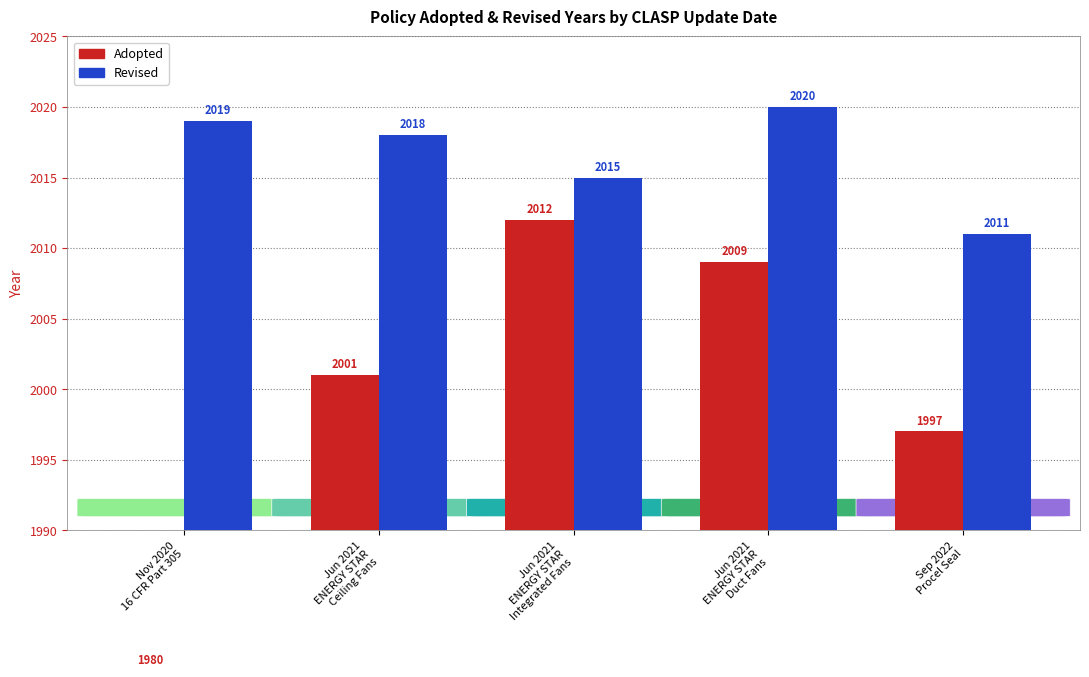

Which category has the lowest value in the Adopted series?

Nov 2020
16 CFR Part 305